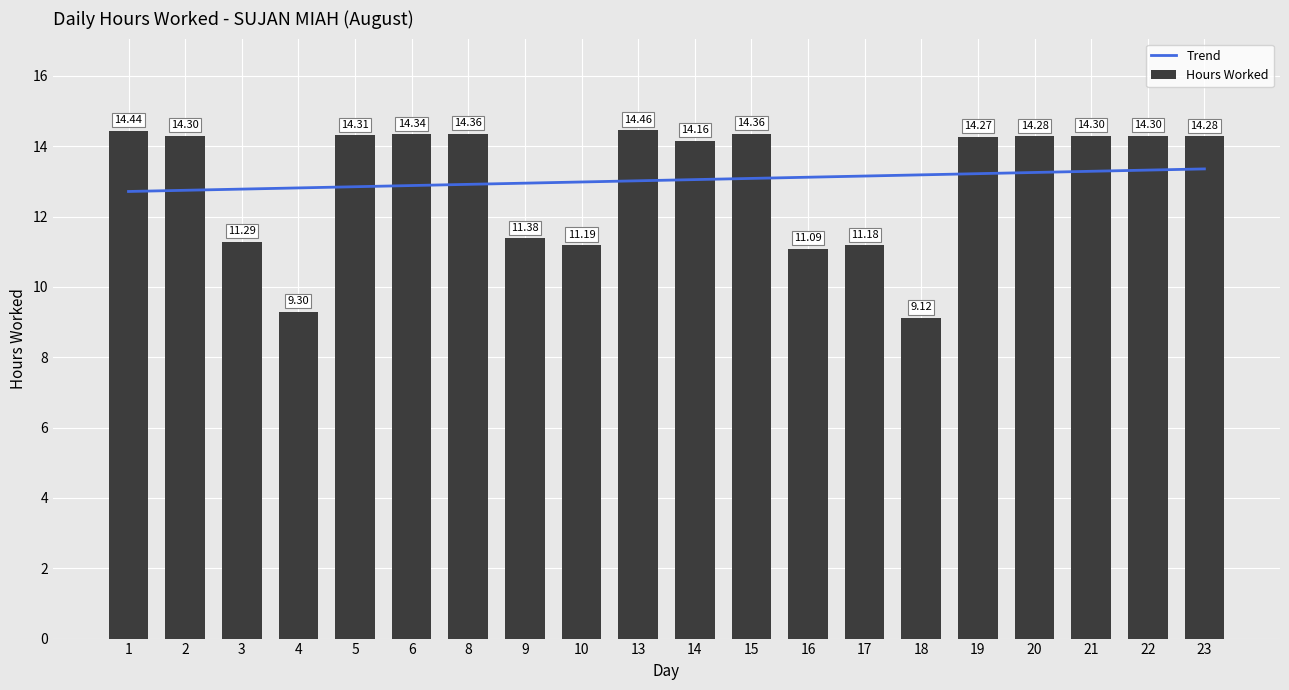

What is the sum of the values at 6 and 13?

28.8